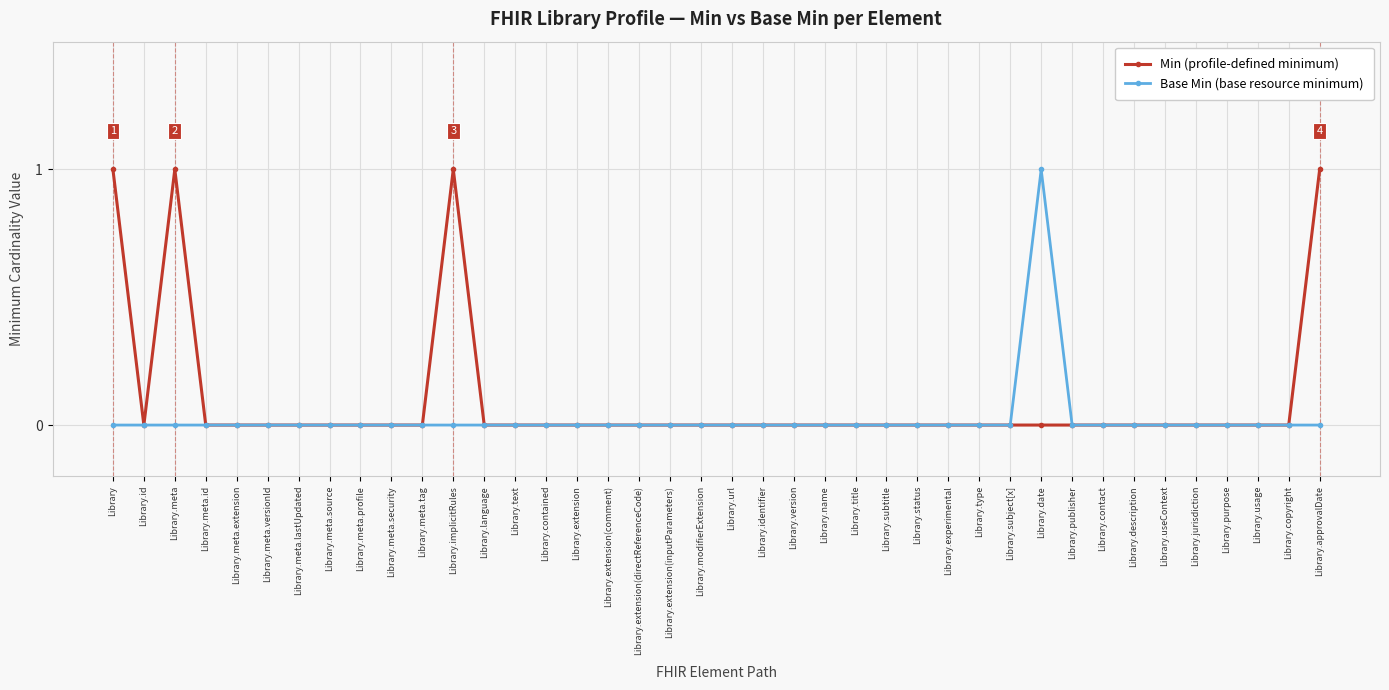

How many lines are shown in the chart?

2